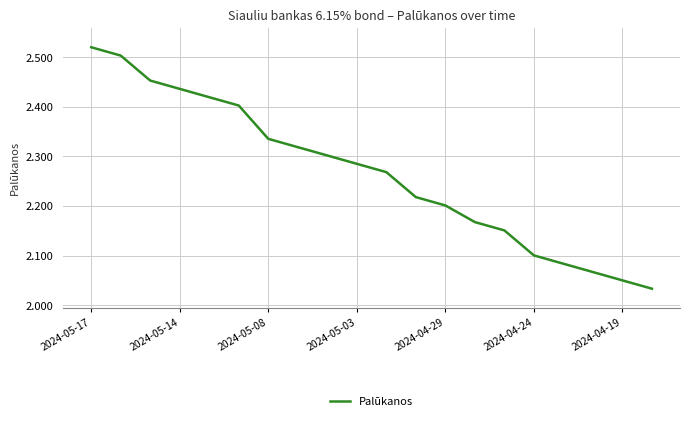

What is the maximum value shown in the chart?

2.5